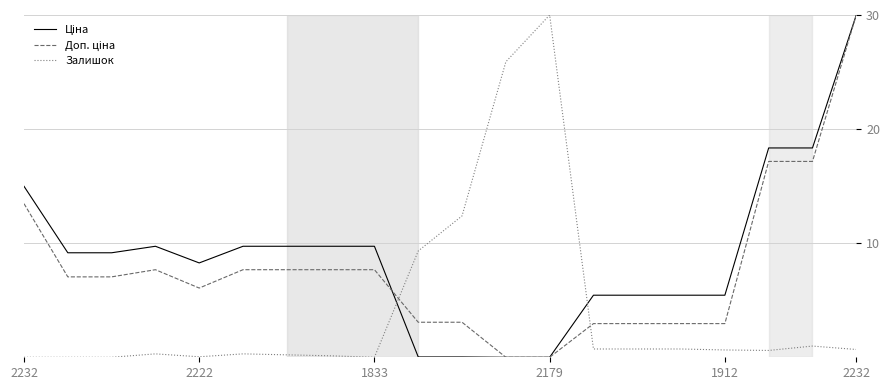

What is the greatest value displayed?

30.0